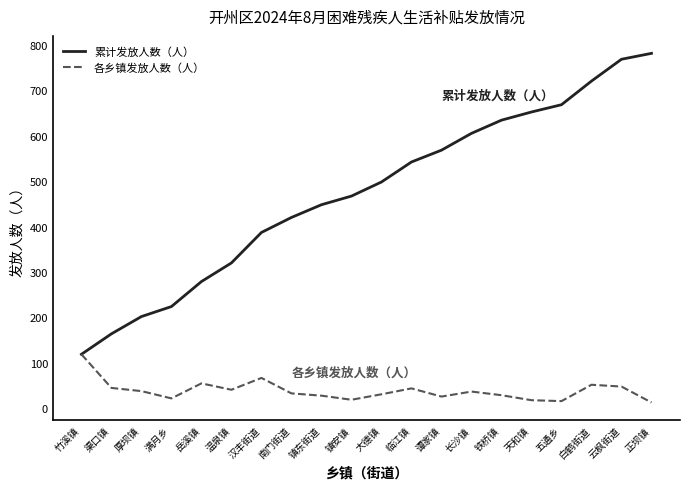

Count the number of data series in this chart.

2